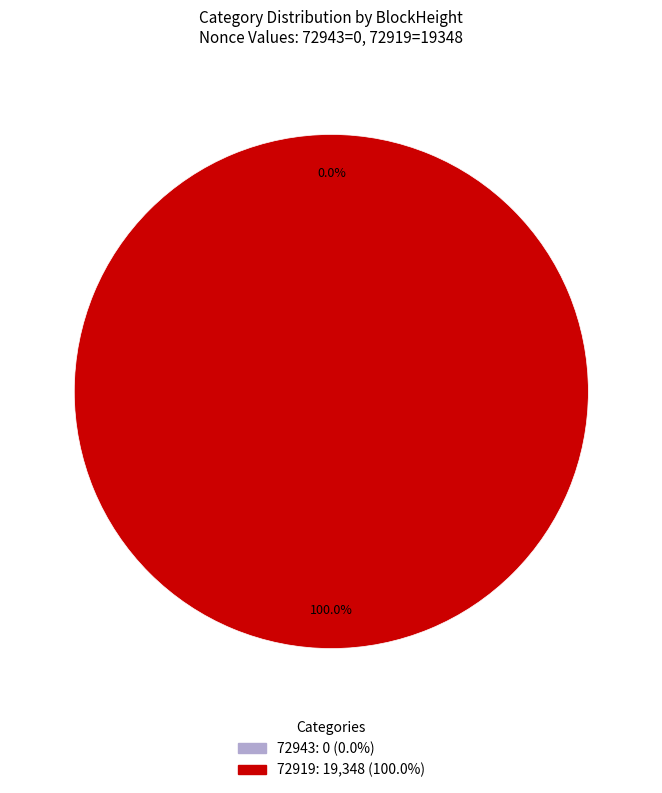

To the nearest percent, what percentage of the pie is 72919?

100%